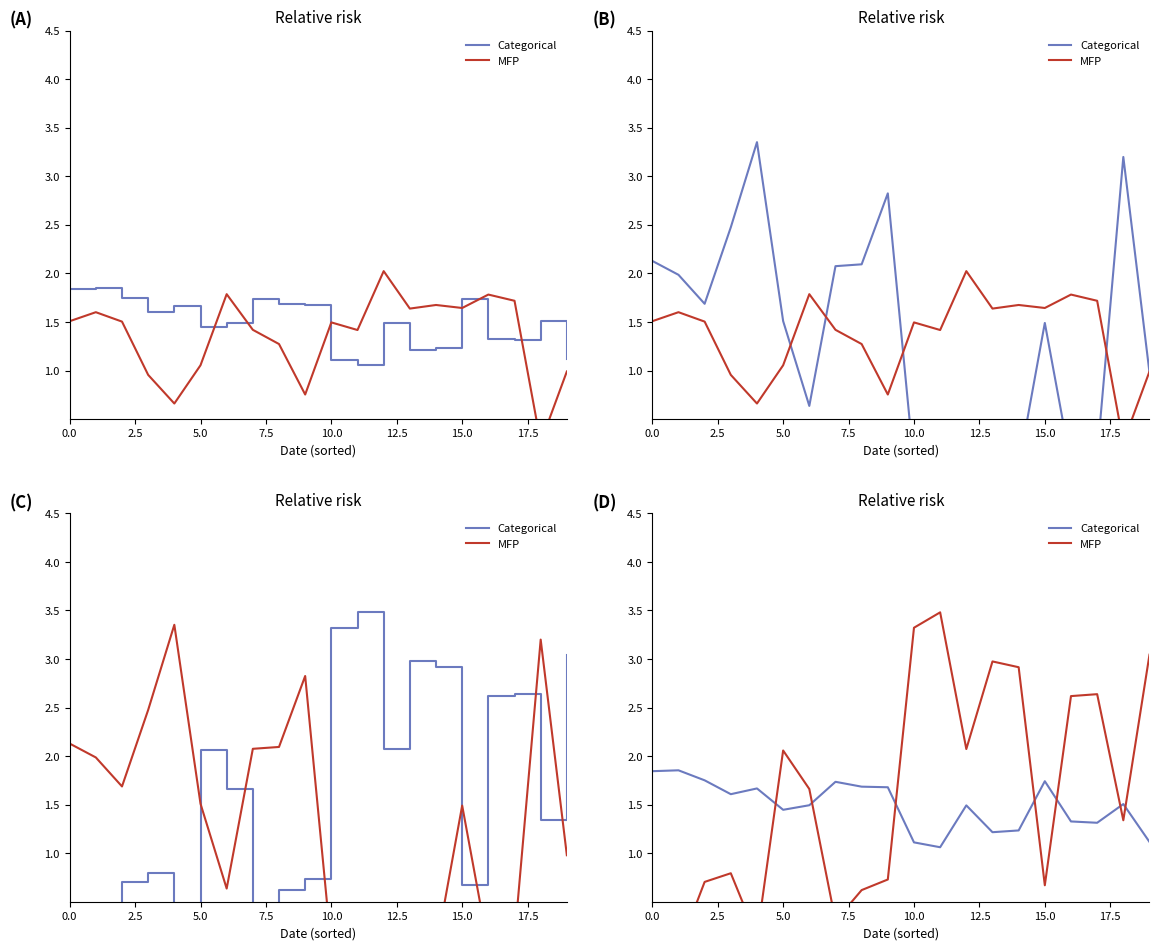

True or false: Categorical has more than 2 points higher than both neighbors.

True